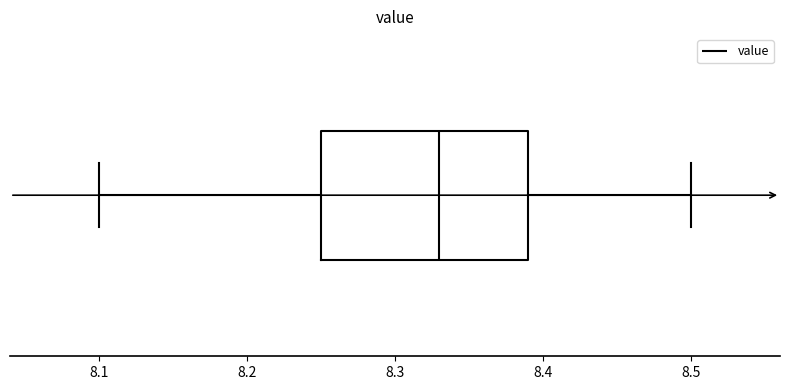

Read this box plot against the x-axis: the position of the median line, the range covered by the box, and the ends of both whiskers. The values are not printed on the chart, so give them approximately, as read against the axis.

median 8.33, box 8.25 to 8.39, whiskers 8.10 to 8.50